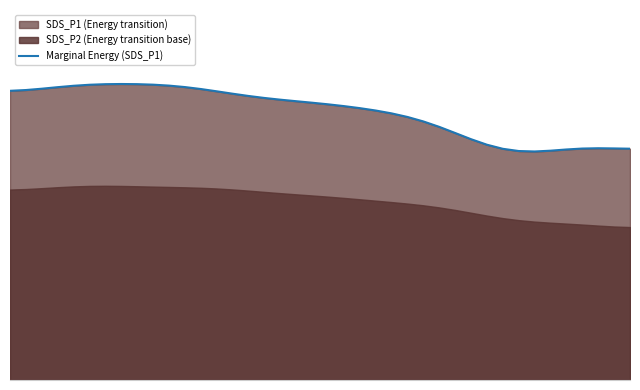

The chart shows a value of 22.4 at 8. True or false?

True